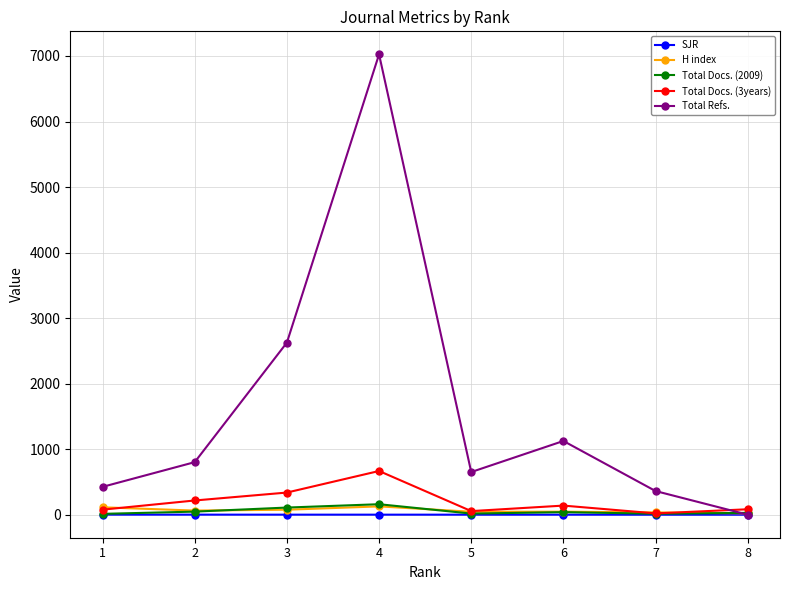

Which series has the largest total across all categories?

Total Refs.